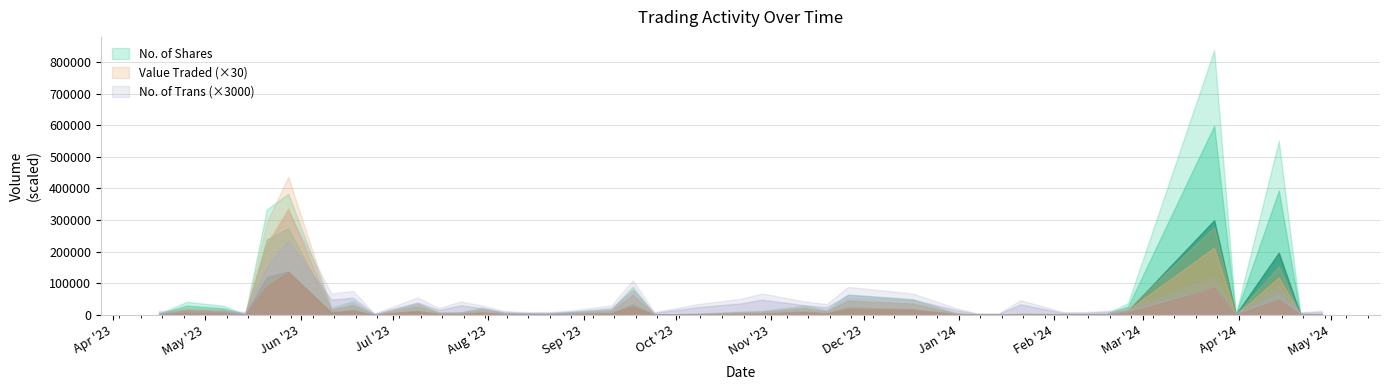

Between 14/04/2024 and 31/12/2023, which series saw the biggest shift?

No. of Shares